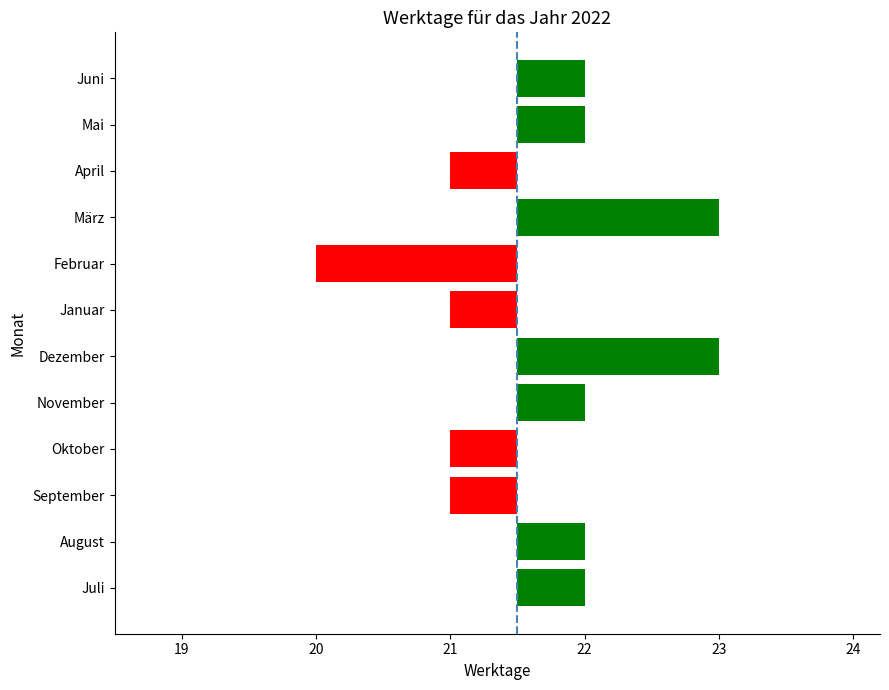

Does the chart contain stacked bars?

No